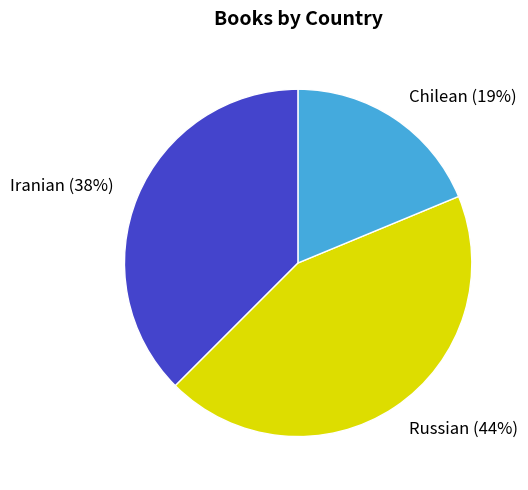

True or false: Russian accounts for 44% of the total.

True